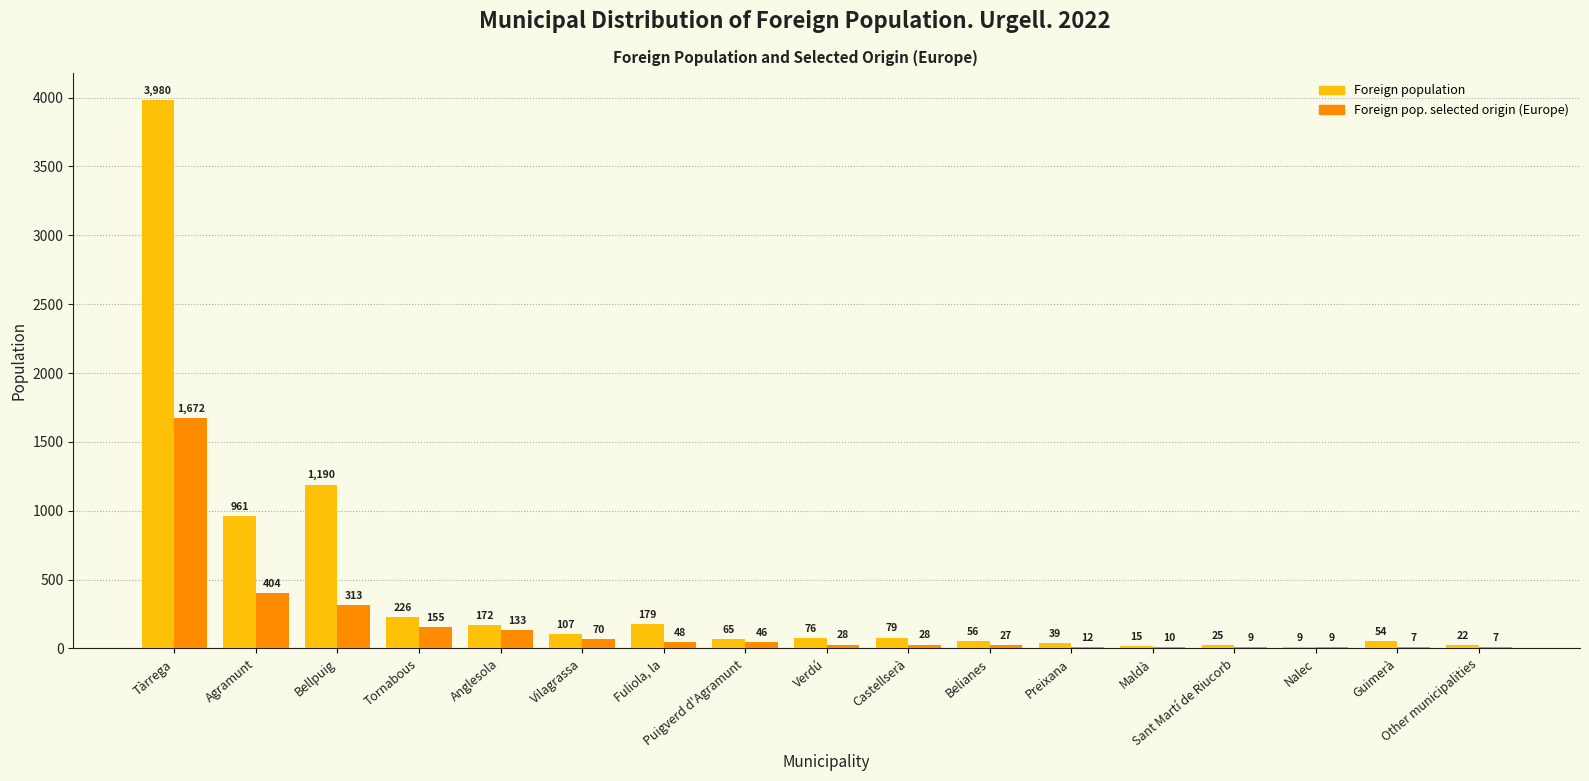

What is the total value across all series at Vilagrassa?

177